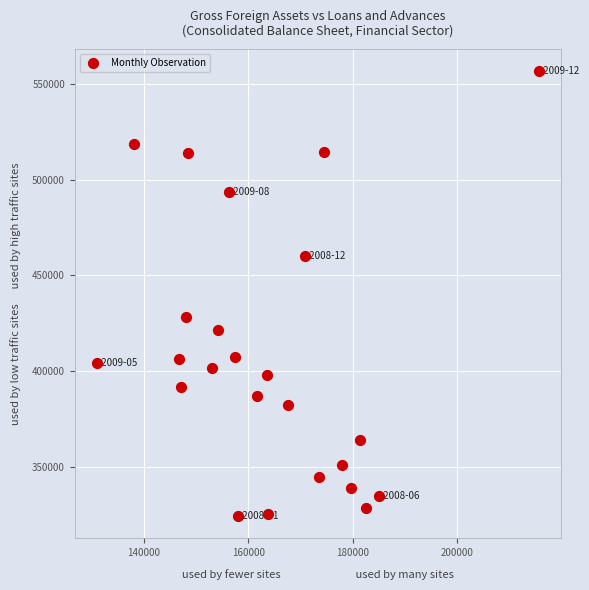

What Y value in the scatter plot is closest to 440459?

428193.8